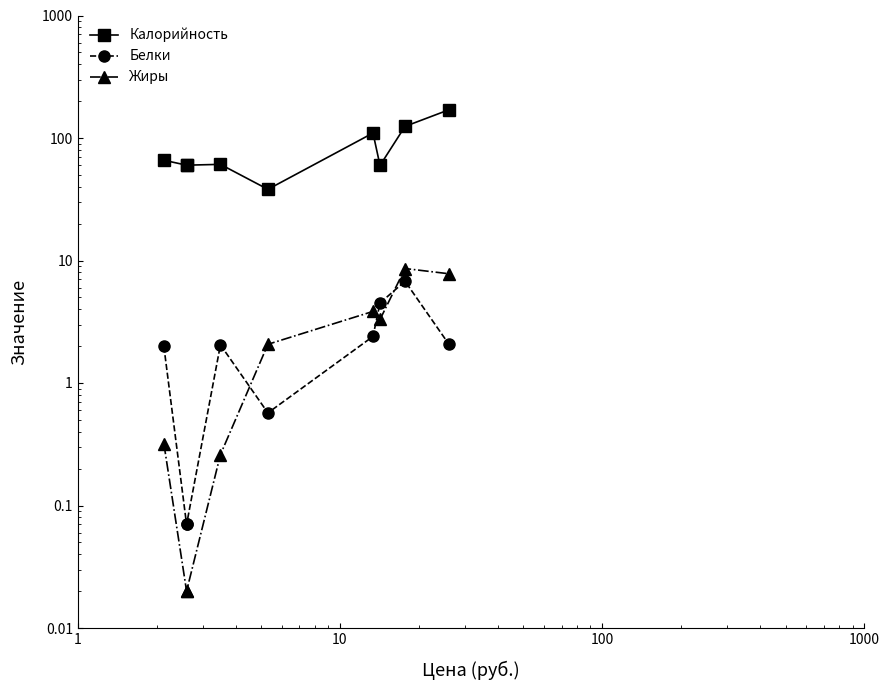

True or false: Белки and Калорийность cross at least once.

False